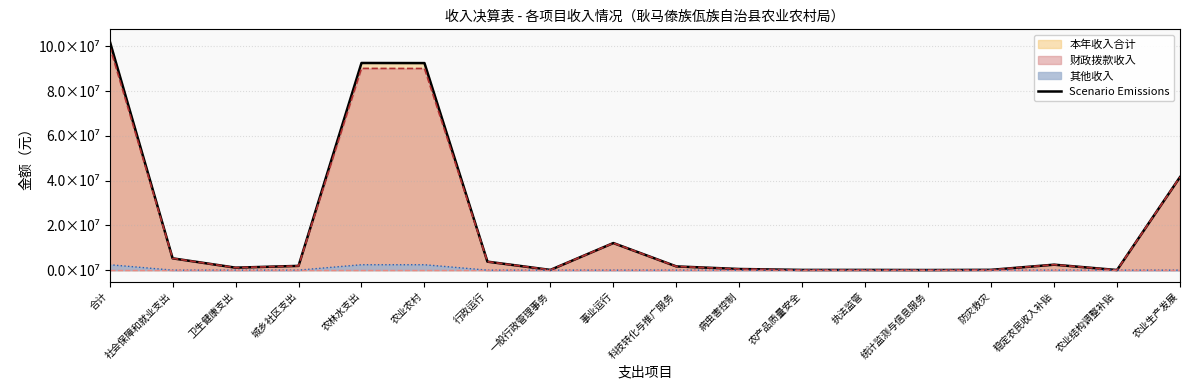

Does the chart have visible grid lines?

Yes